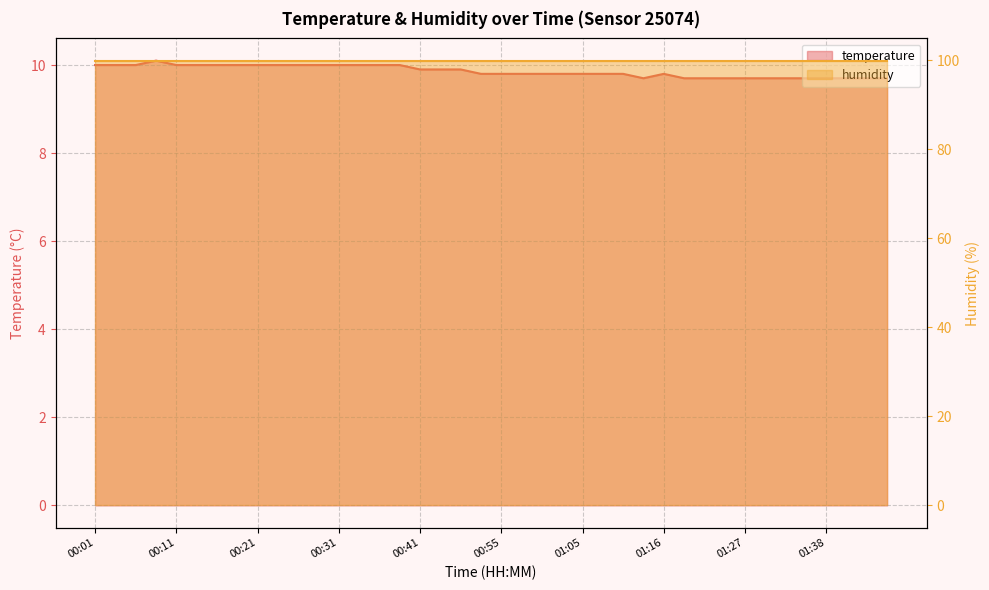

Count the values in the range 9 to 10.

39